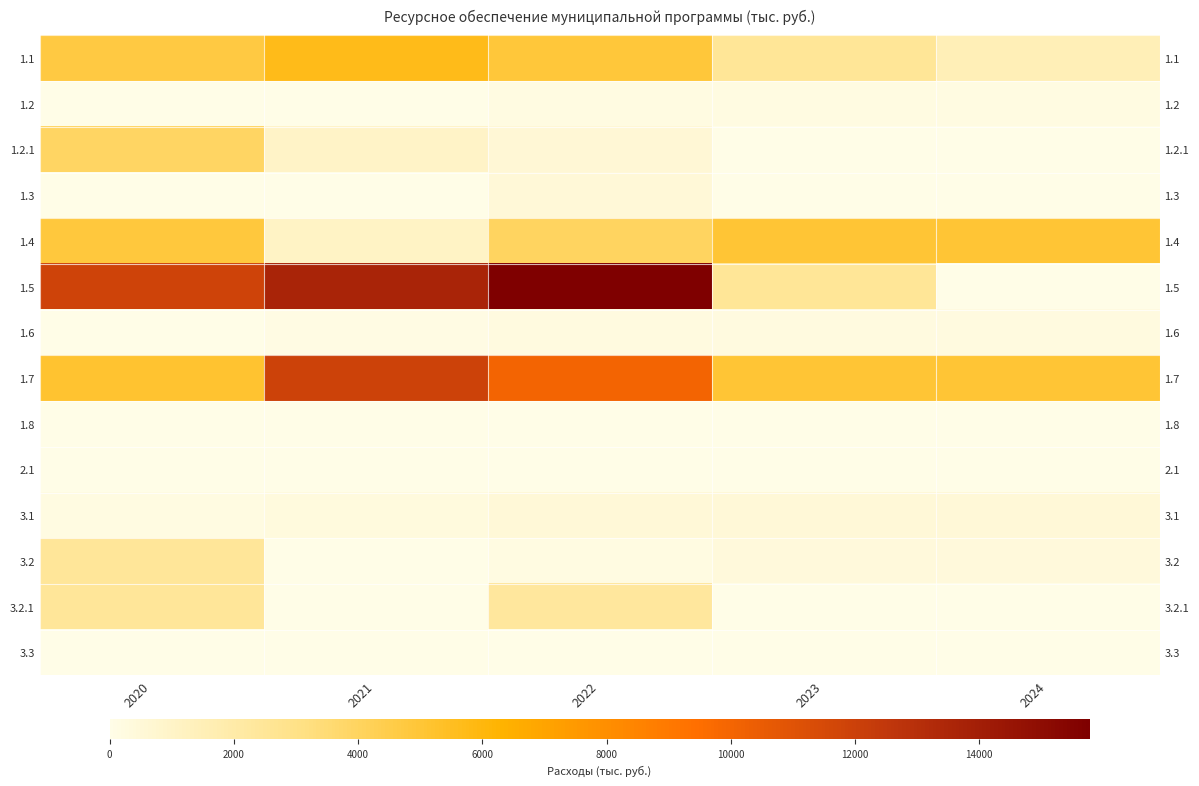

At how many categories does at least one series exceed 11296?

3